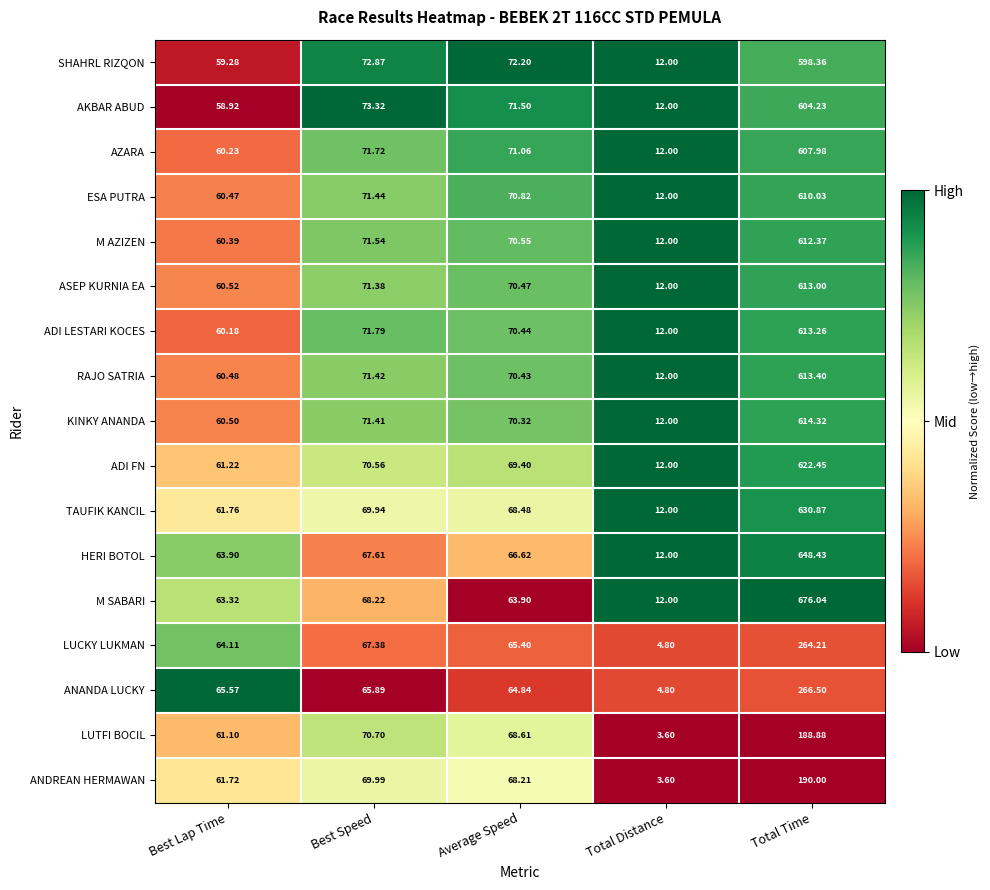

How many distinct data groups are displayed?

17